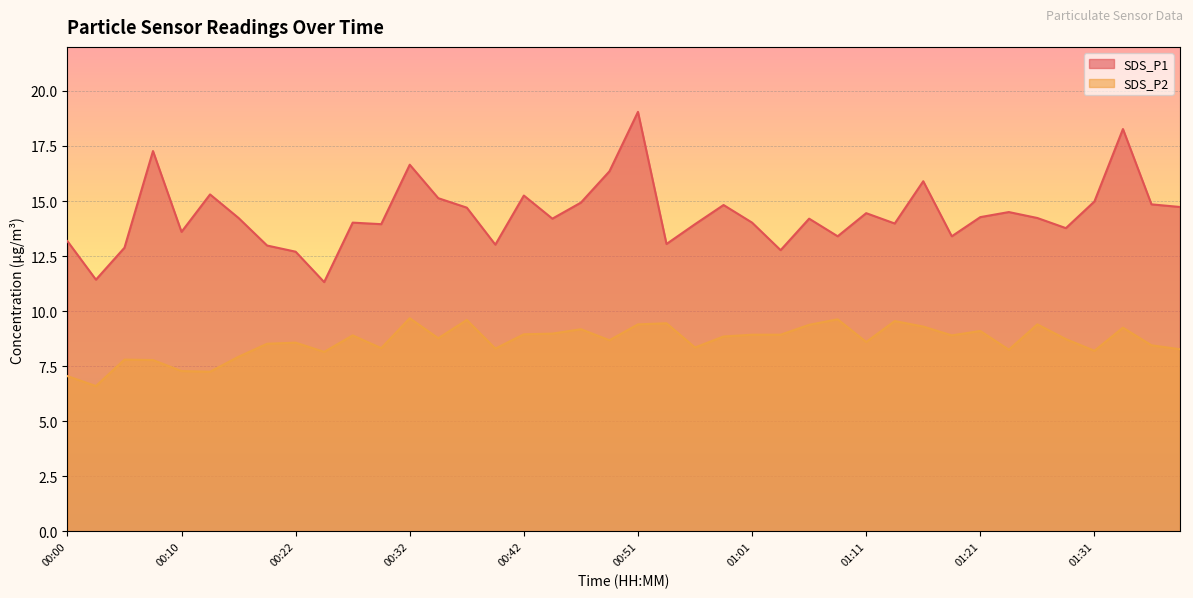

What is the maximum value shown in the chart?

19.1